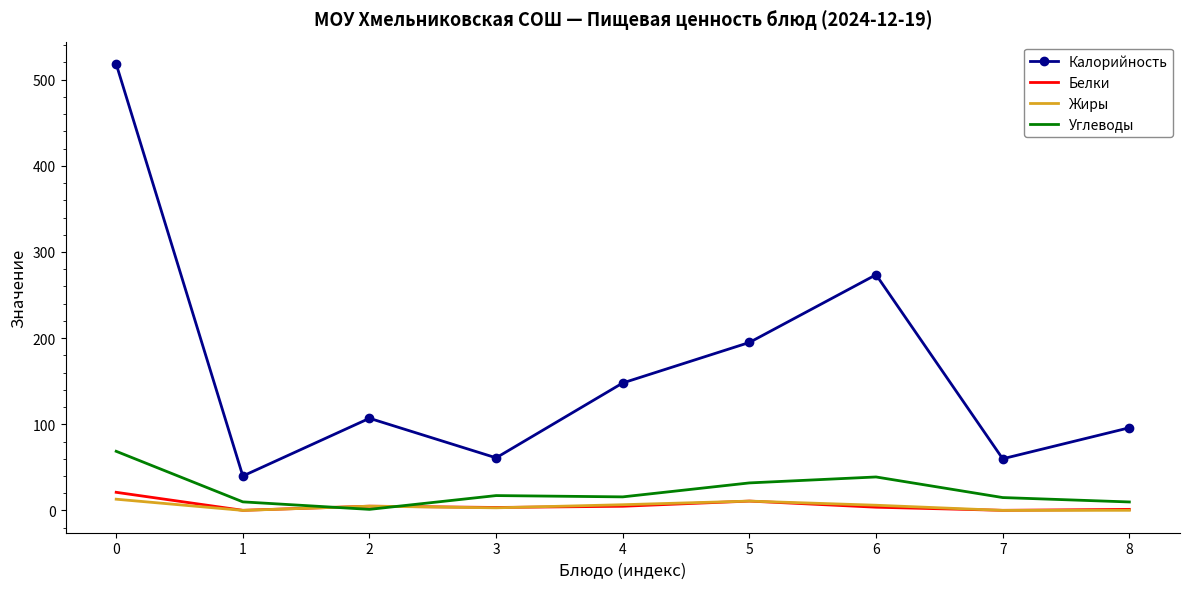

Is the value of Белки at 8 greater than the value of Жиры at 6?

No